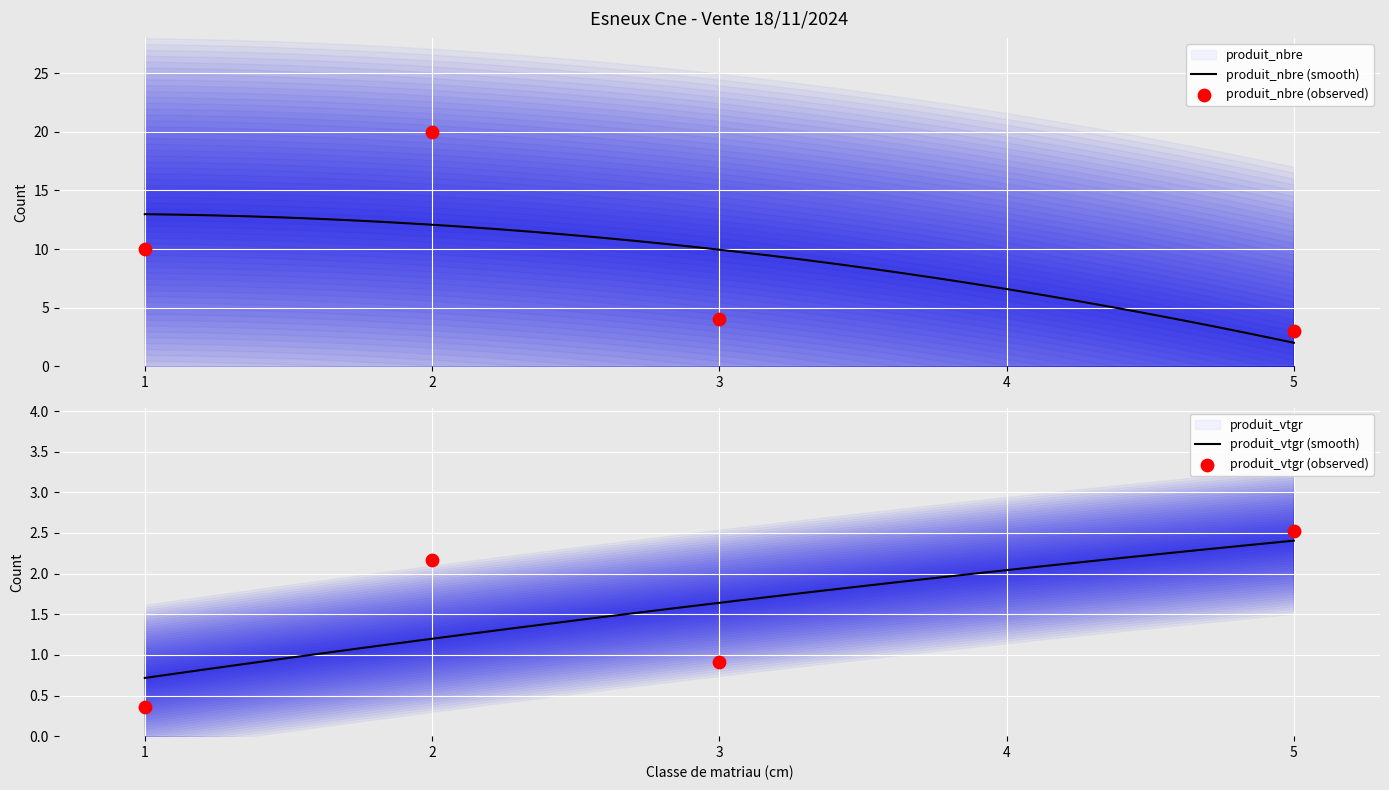

Which series has the largest Y range (max minus min)?

produit_nbre